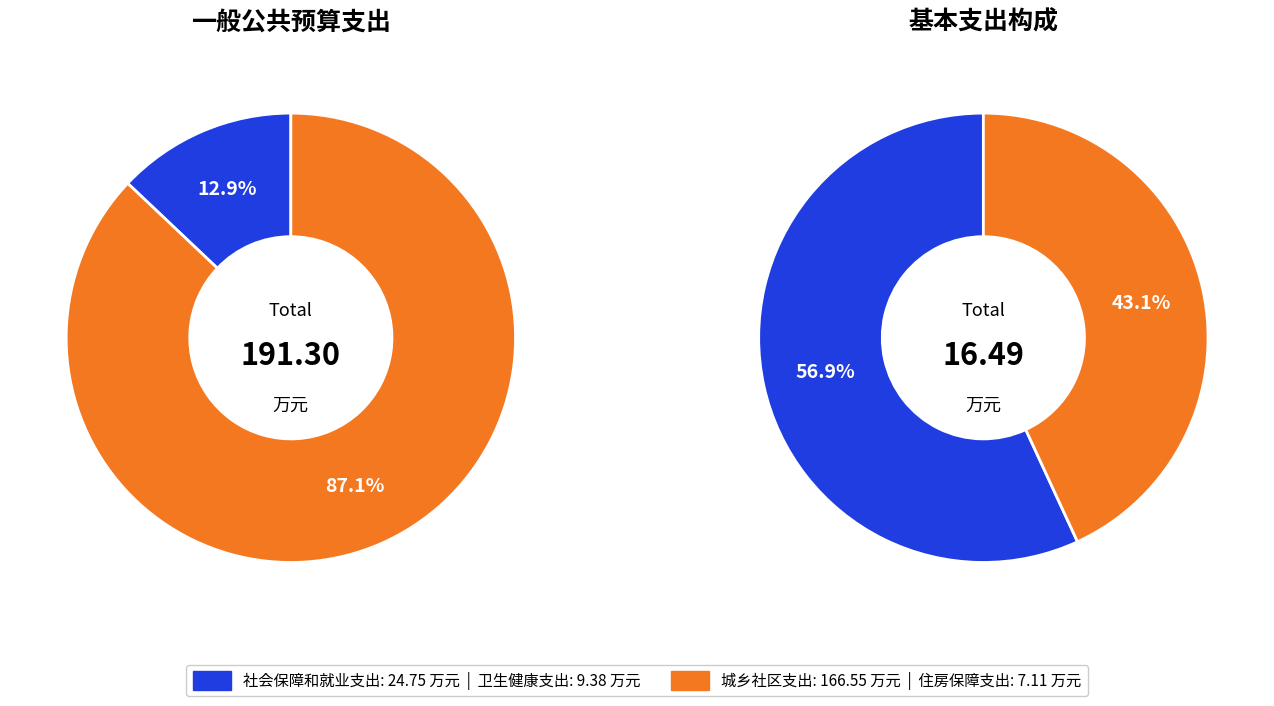

Which slice is the smallest?

住房保障支出